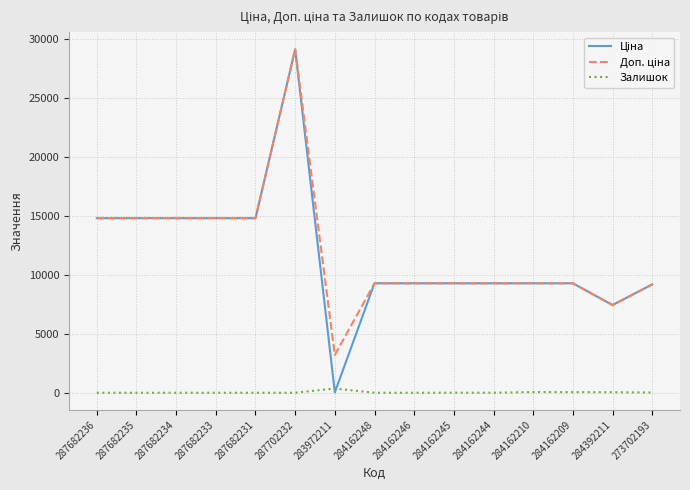

At which category is the sum across all series the highest?

287702232